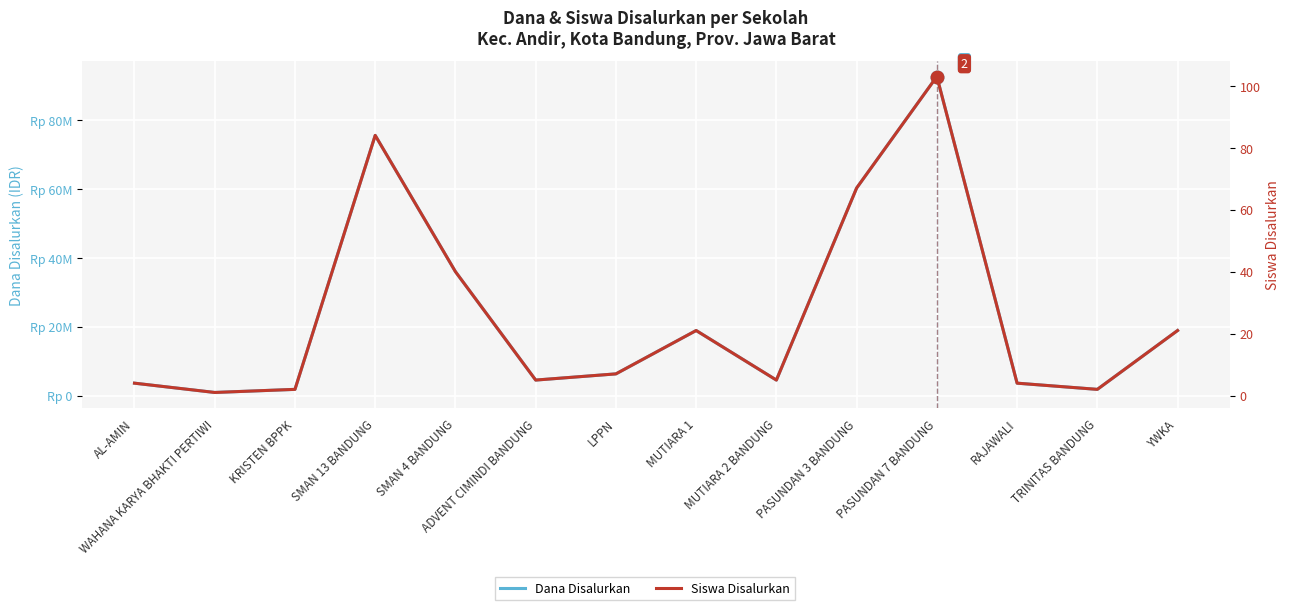

True or false: Siswa Disalurkan and Dana Disalurkan intersect in this chart.

False